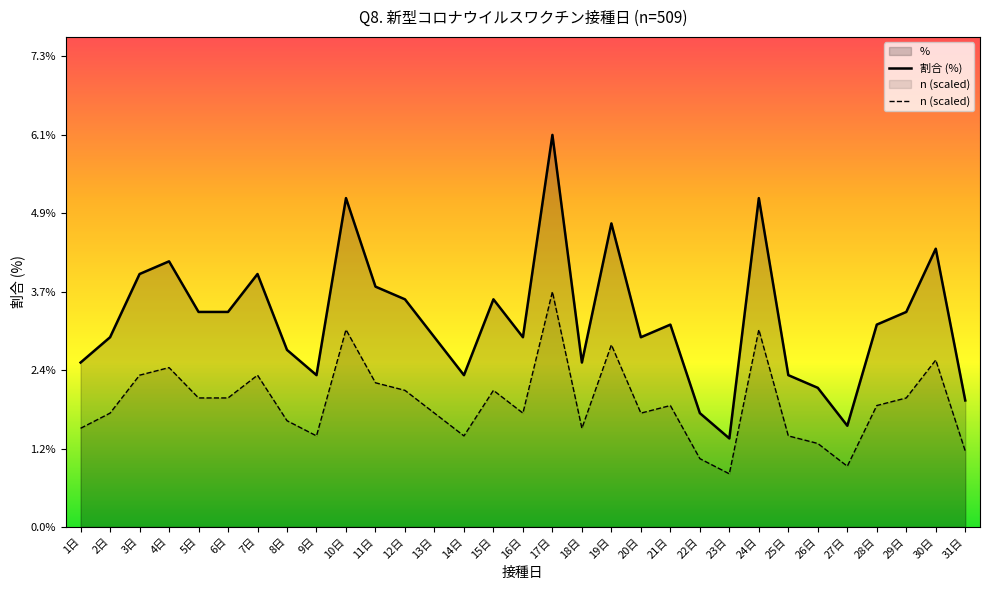

How many distinct data groups are displayed?

2